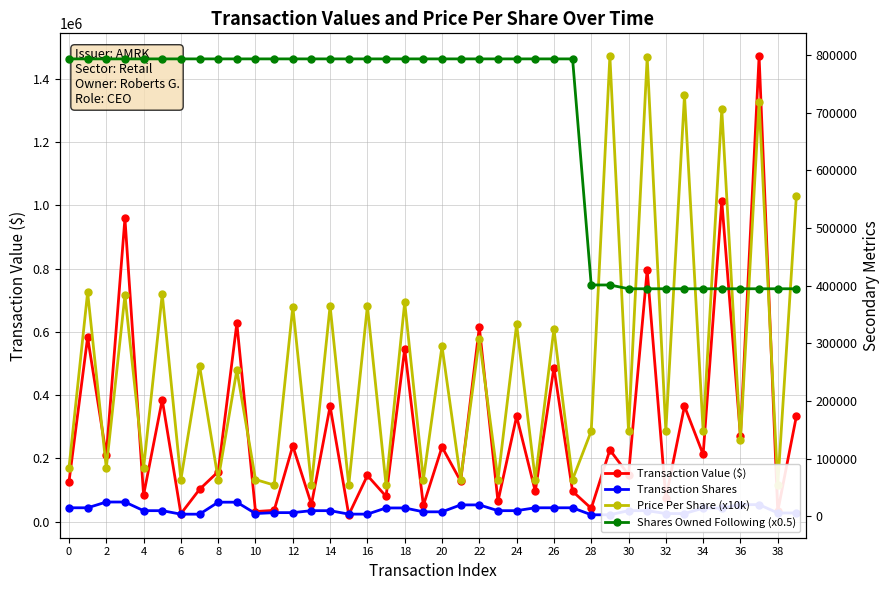

Does the chart have visible grid lines?

Yes